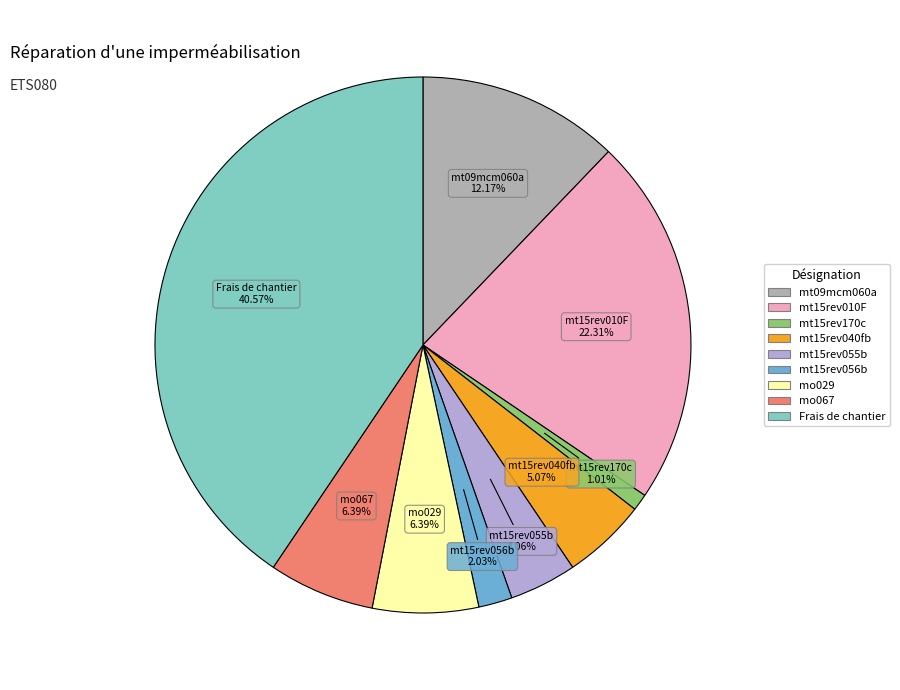

Does any single category account for the majority?

No